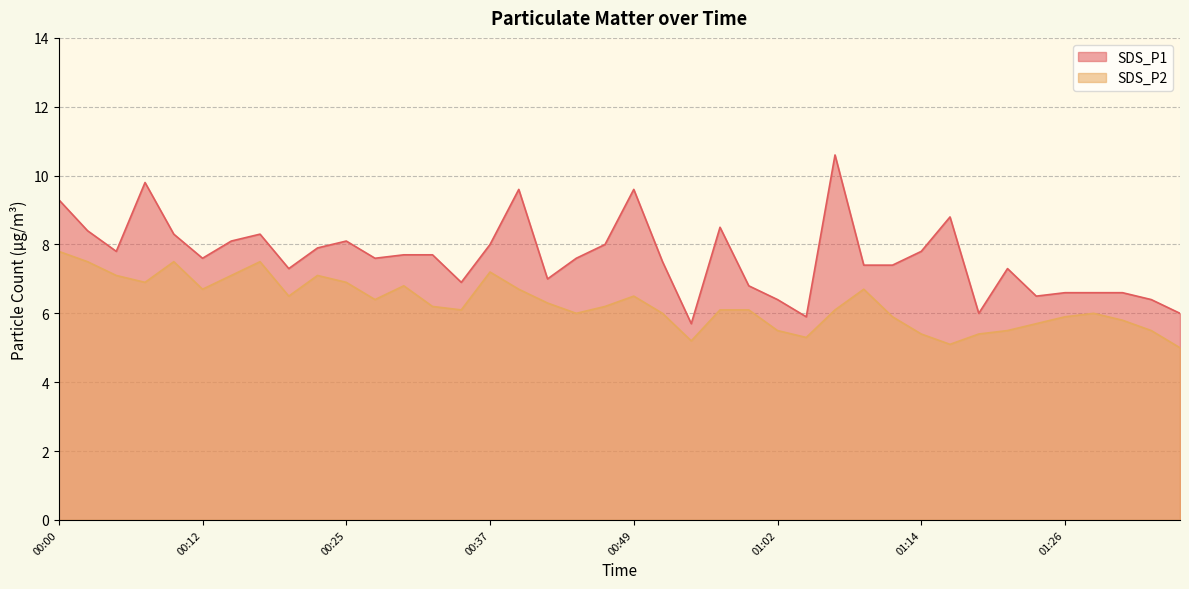

Rank the series at 00:57 from lowest to highest value.

SDS_P2, SDS_P1